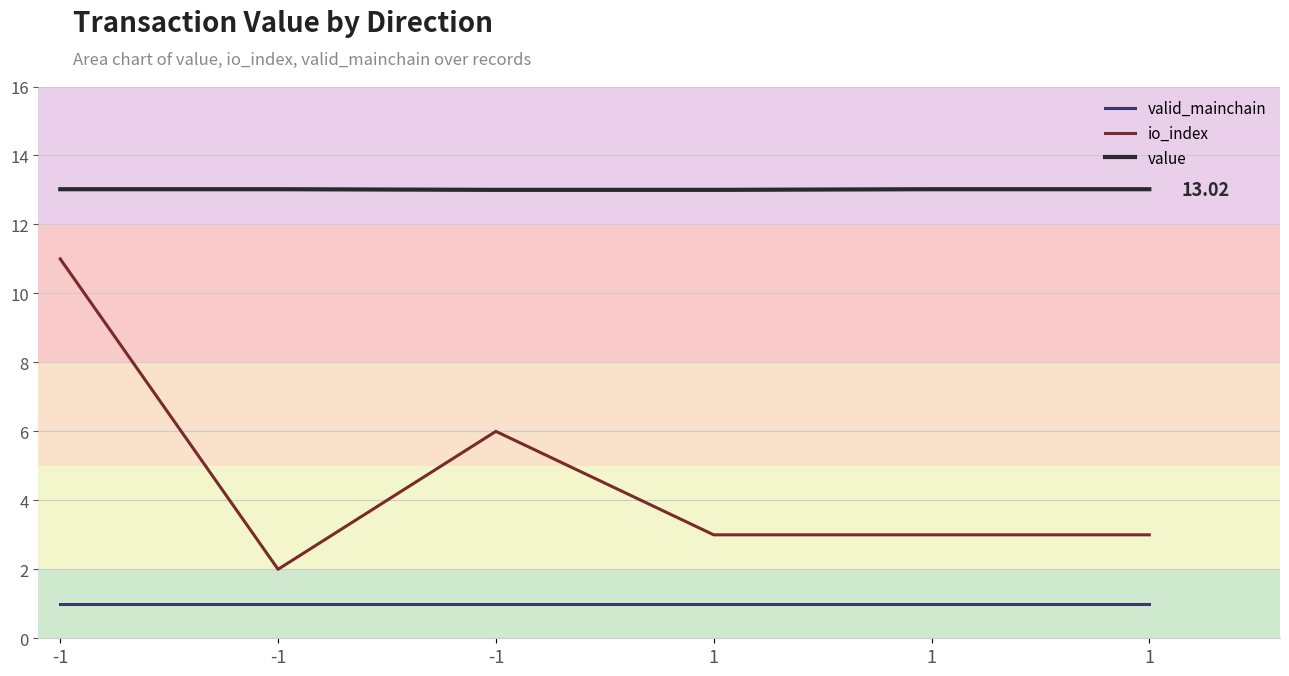

Which series changed the most between -1 and 1?

io_index